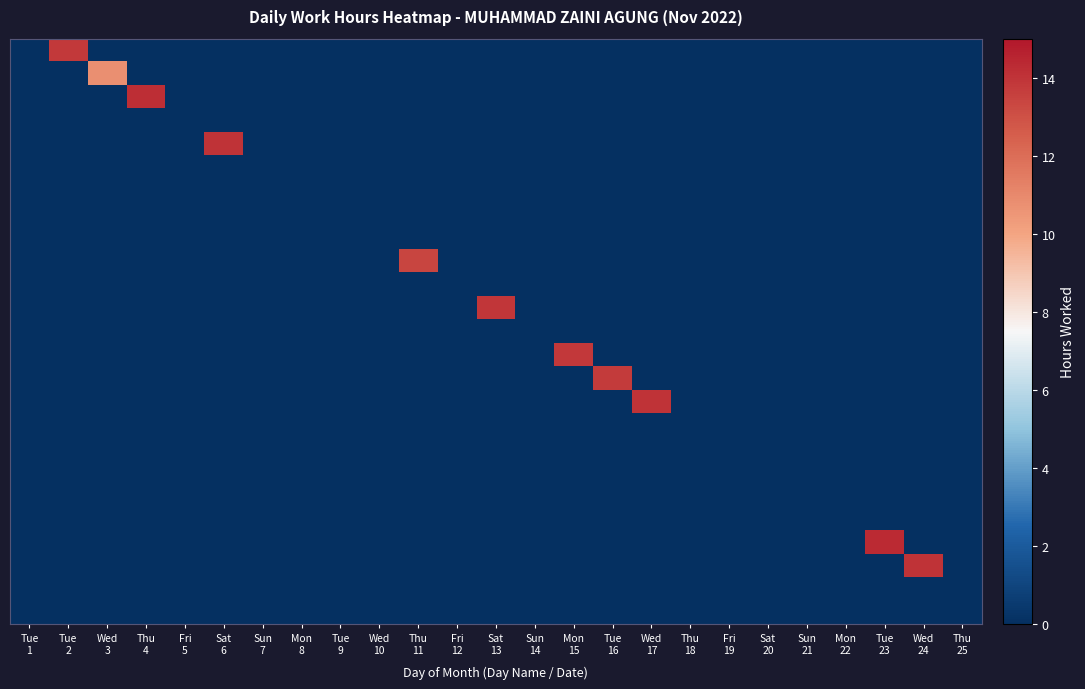

Between Sun
7 and Sat
20, which is larger?

Sun
7